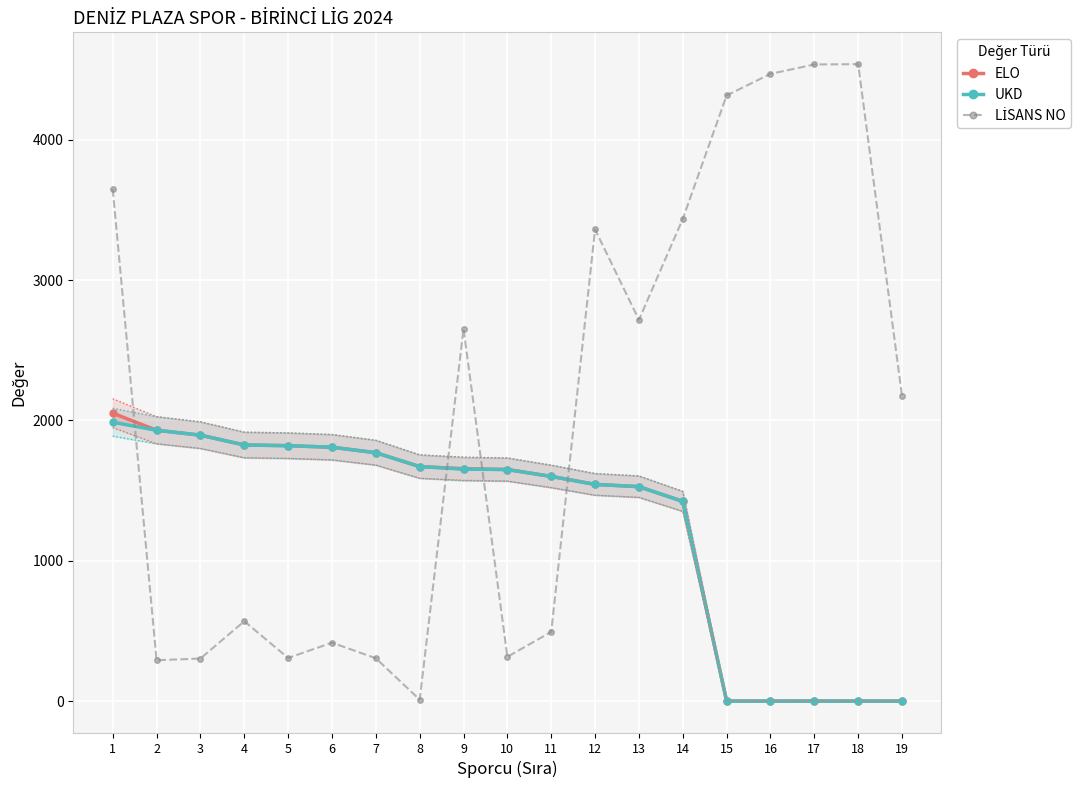

Reading right to left, list all the values displayed in this chart.

ELO: 0	0	0	0	0	1423	1528	1544	1601	1650	1656	1671	1770	1809	1820	1825	1895	1930	2052
UKD: 0	0	0	0	0	1423	1528	1544	1601	1650	1653	1671	1770	1809	1820	1825	1895	1930	1987
LİSANS NO: 2174	4539	4537	4470	4316	3436	2717	3361	493	315	2653	10	305	416	307	569	303	291	3648